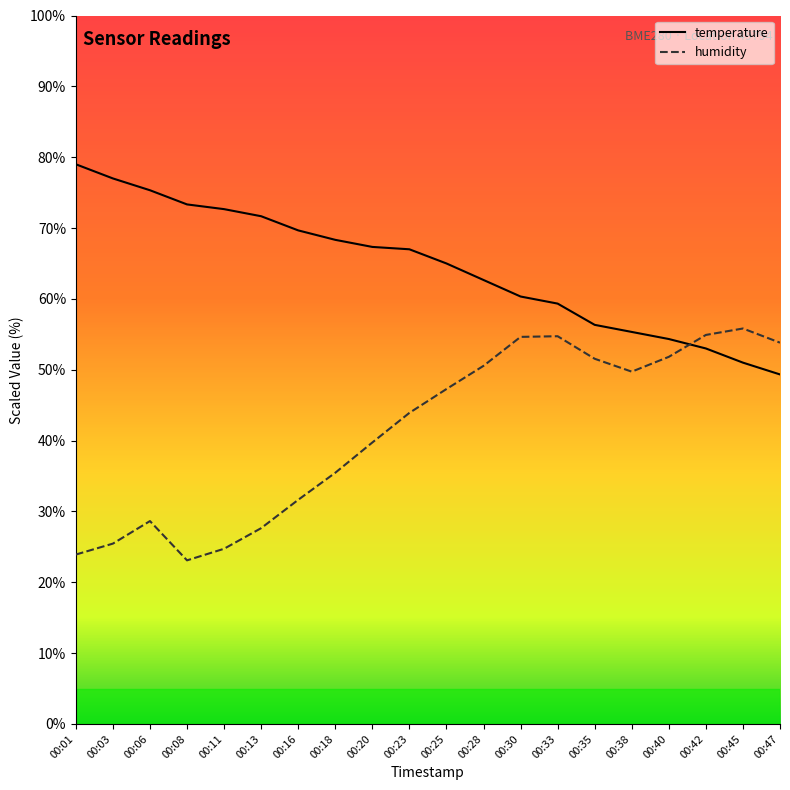

List the series in order of their overall mean, lowest first.

humidity, temperature